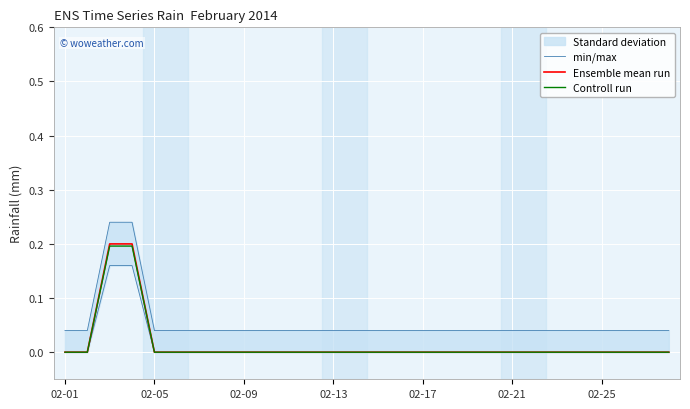

The Ensemble mean run series shows 0.0 at 26. True or false?

True